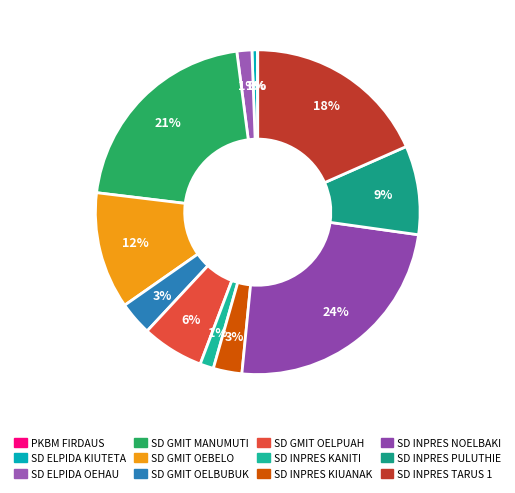

What percentage is the SD INPRES NOELBAKI slice, to the nearest percent?

24%